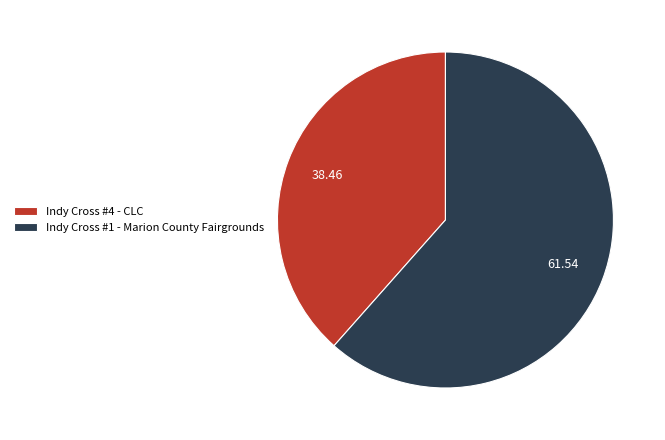

Is it true that Indy Cross #1 - Marion County Fairgrounds is 62% of the pie?

True